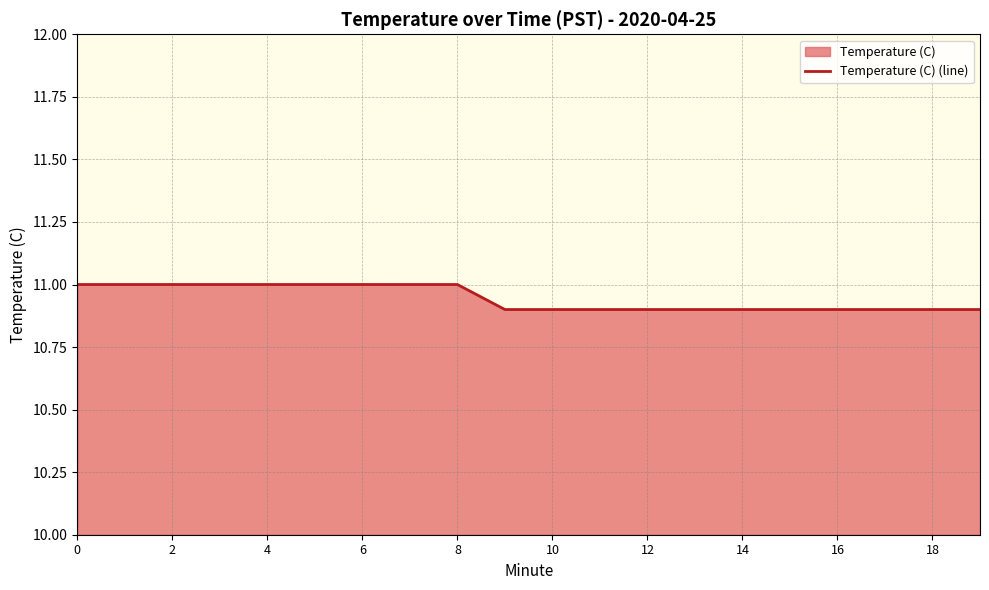

Which has a higher value, 4 or 8?

4